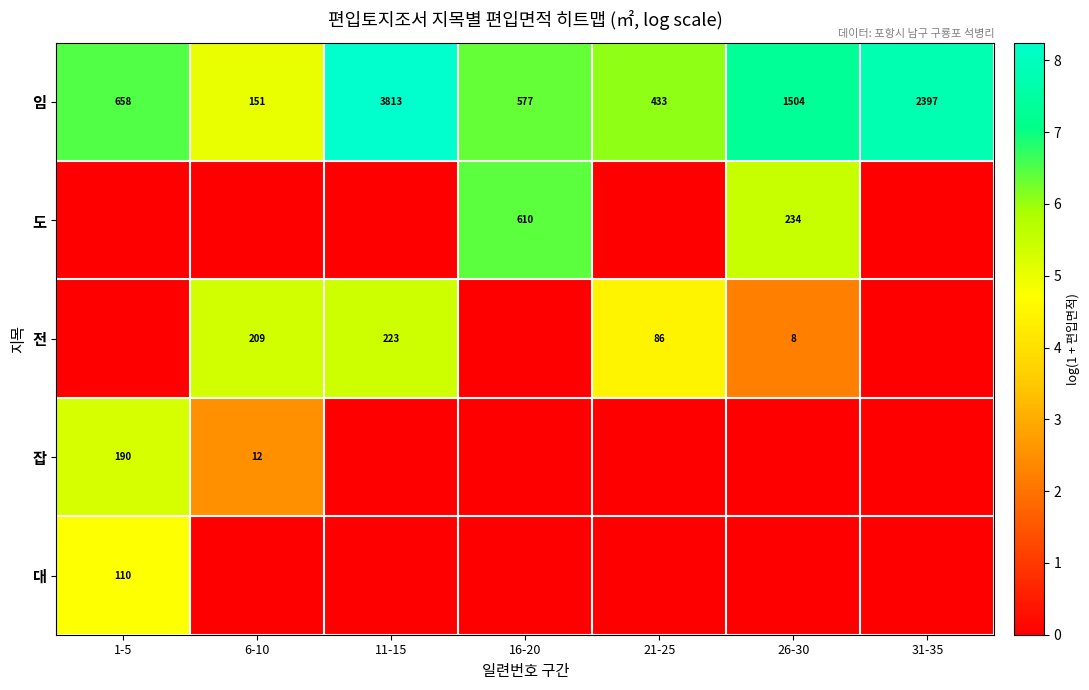

Where is 임 nearest to the value 1982?

31-35